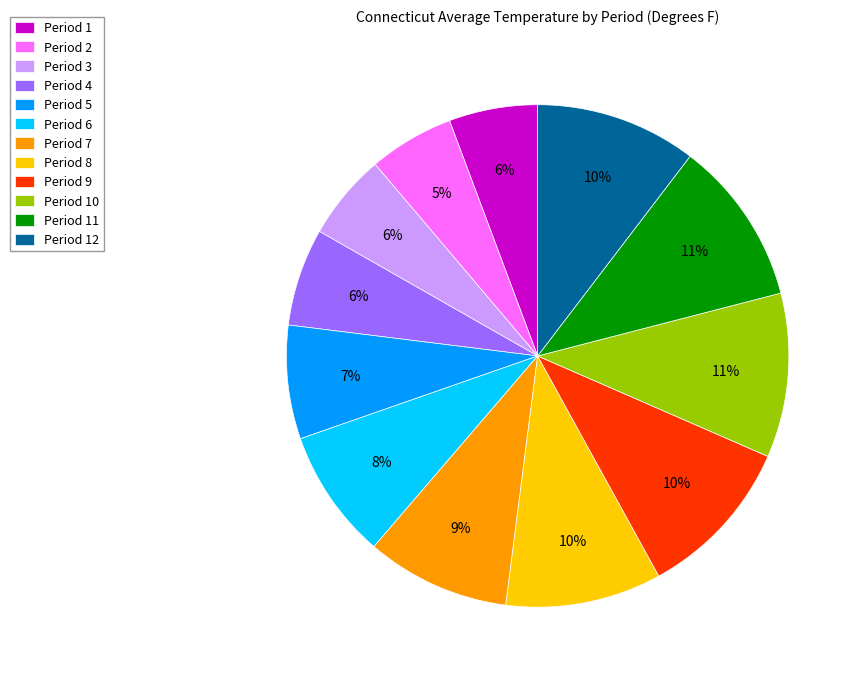

Do Period 2 and Period 6 together represent more than half of the pie?

No